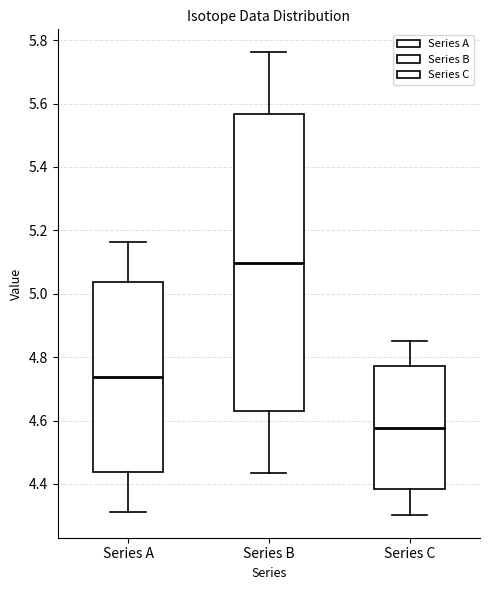

Reading left to right, read every box against the y-axis: the position of its median line, the range the box covers, and the ends of its whiskers. The values are not printed on the chart, so give them approximately, as read against the axis.

Series A: median 4.74, box 4.44 to 5.04, whiskers 4.32 to 5.16
Series B: median 5.10, box 4.62 to 5.56, whiskers 4.44 to 5.76
Series C: median 4.58, box 4.38 to 4.78, whiskers 4.30 to 4.86